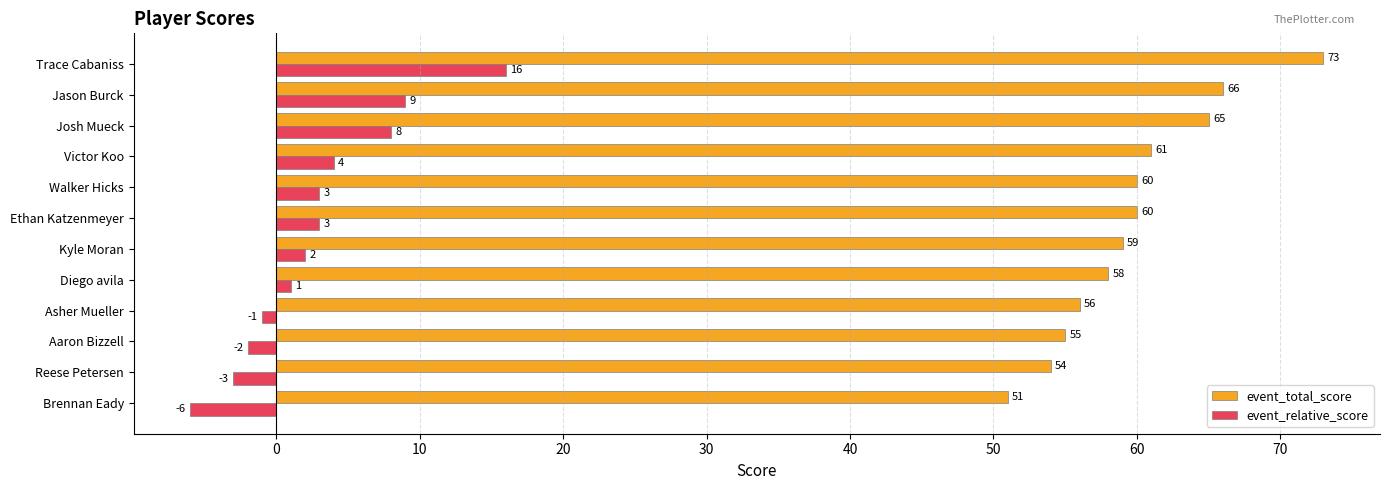

Which series has the largest total across all categories?

event_total_score